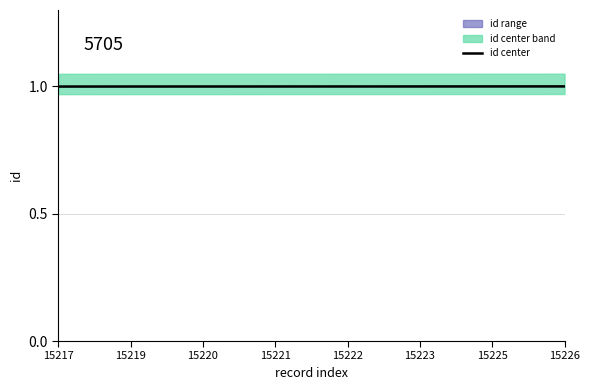

True or false: the data has more than 1 interior local peaks.

False